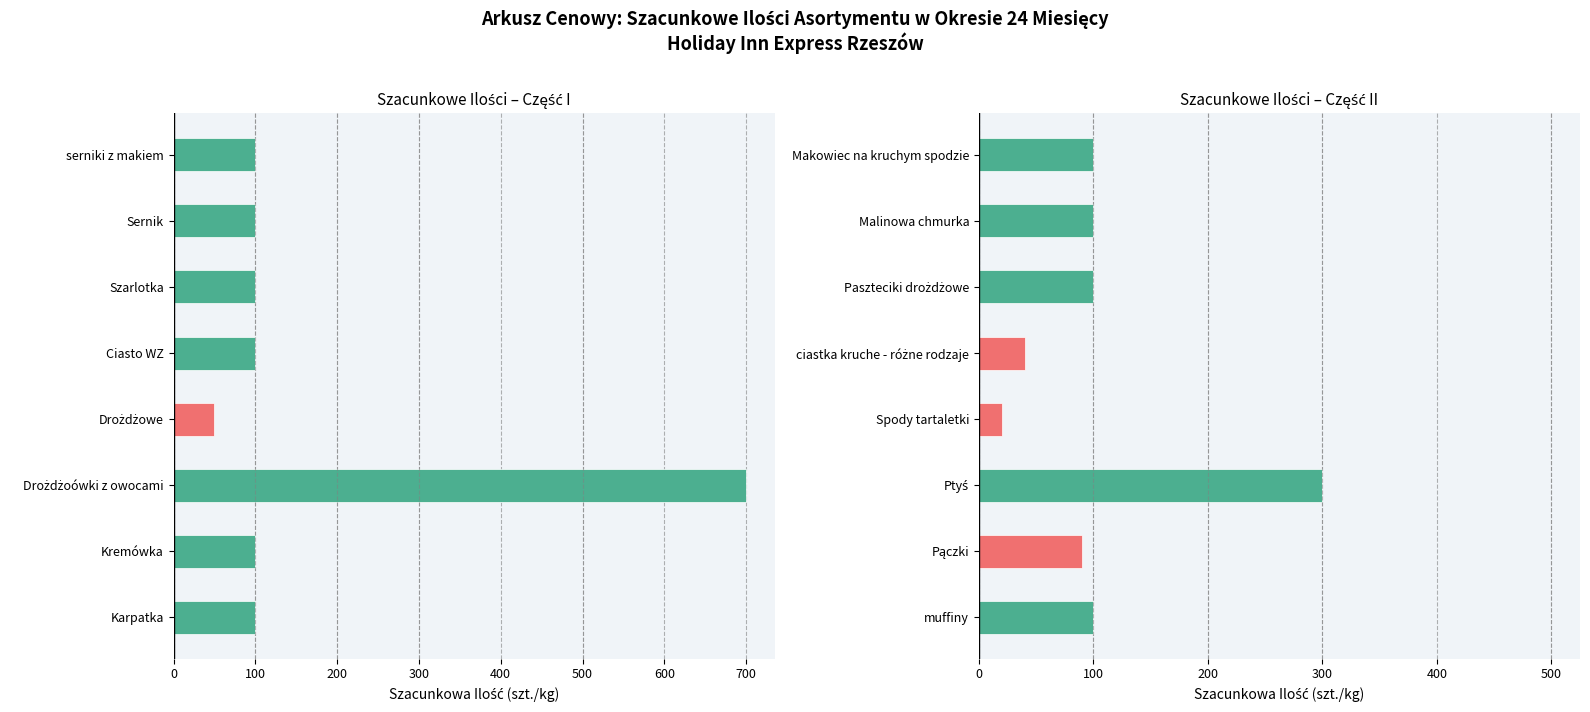

What is the minimum value shown in the chart?

20